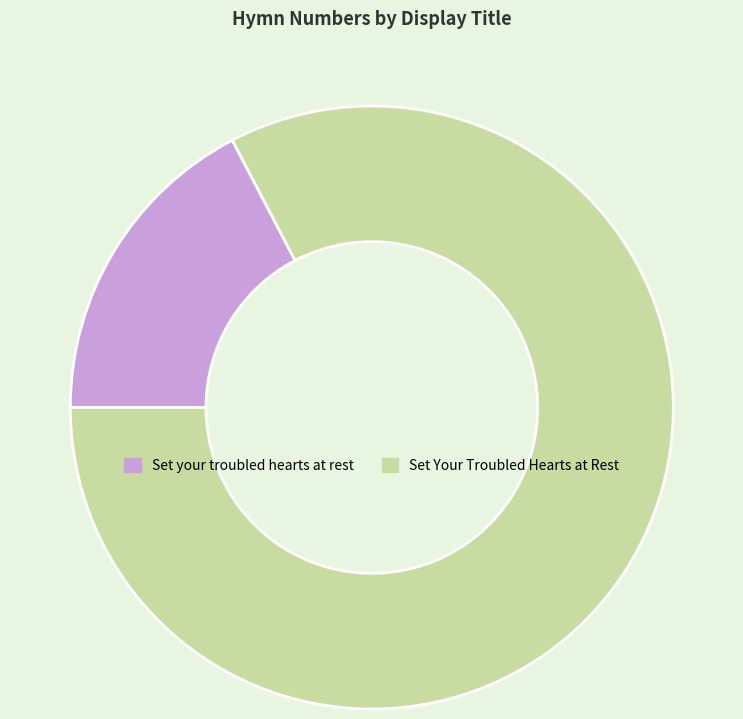

Is there a majority slice in this chart?

Yes